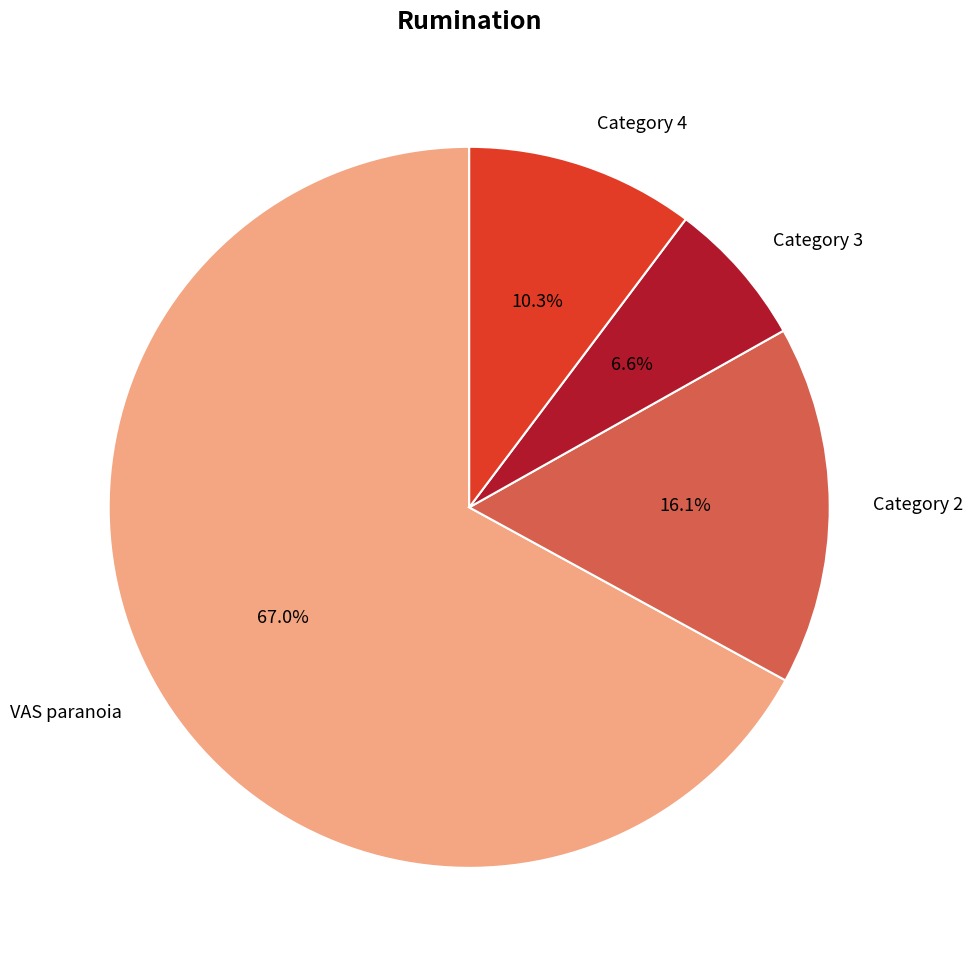

Which slice is the largest?

VAS paranoia